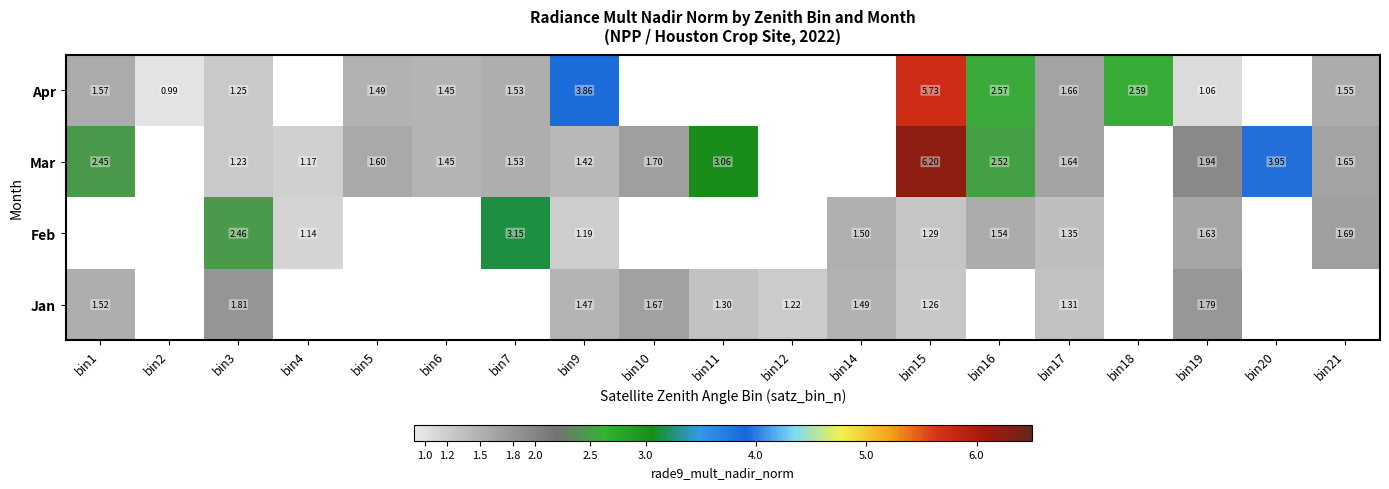

Between bin9 and bin15, which series saw the biggest shift?

Mar